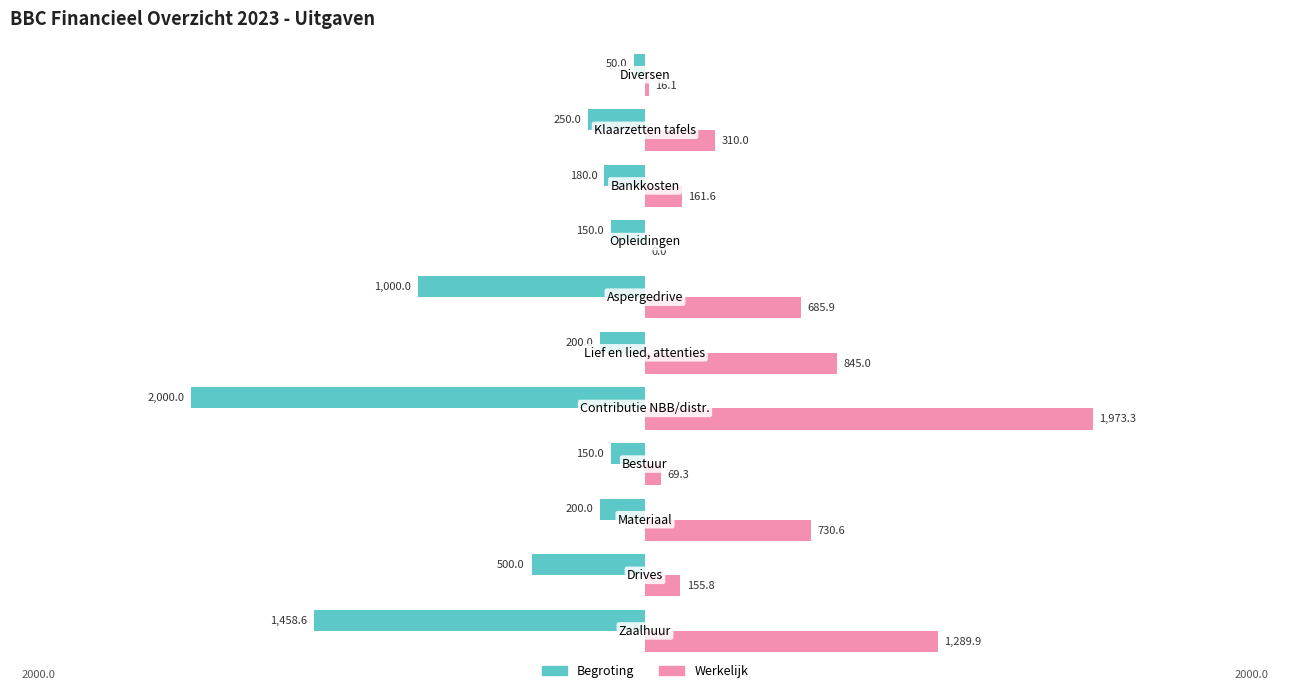

What are all the series names shown in the legend?

Begroting, Werkelijk